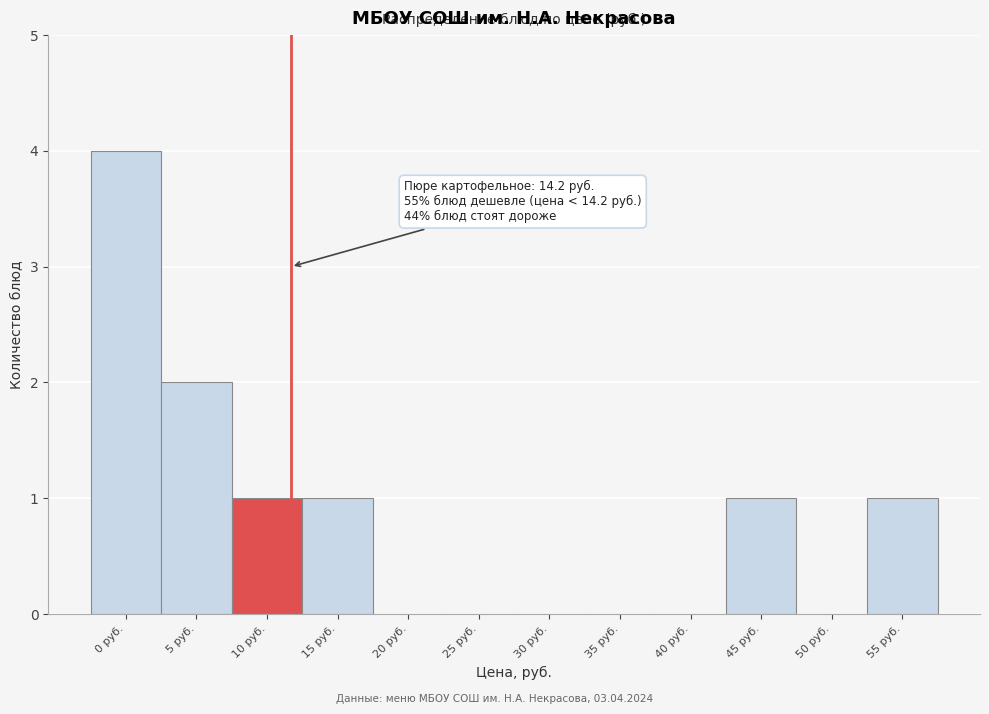

Reading left to right, extract all data points from this chart.

0 руб.=4	5 руб.=2	10 руб.=1	15 руб.=1	20 руб.=0	25 руб.=0	30 руб.=0	35 руб.=0	40 руб.=0	45 руб.=1	50 руб.=0	55 руб.=1